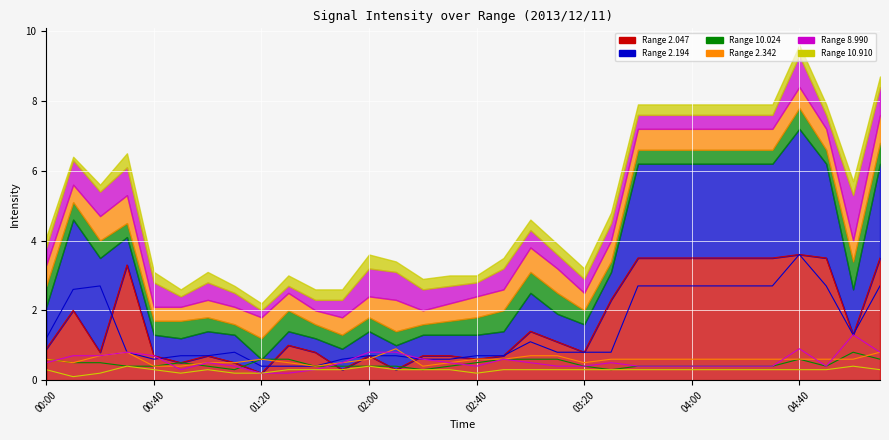

Reading left to right, transcribe all the data shown in this chart.

2.047: 0.9	2.0	0.8	3.3	0.7	0.5	0.7	0.5	0.2	1.0	0.8	0.3	0.7	0.3	0.7	0.7	0.6	0.7	1.4	1.1	0.8	2.3	3.5	3.5	3.5	3.5	3.5	3.5	3.6	3.5	1.3	3.5
2.194: 1.2	2.6	2.7	0.8	0.6	0.7	0.7	0.8	0.4	0.4	0.4	0.6	0.7	0.7	0.6	0.6	0.7	0.7	1.1	0.8	0.8	0.8	2.7	2.7	2.7	2.7	2.7	2.7	3.6	2.7	1.3	2.7
10.024: 0.6	0.5	0.5	0.4	0.4	0.5	0.4	0.3	0.6	0.6	0.4	0.4	0.4	0.4	0.3	0.4	0.5	0.6	0.6	0.6	0.4	0.3	0.4	0.4	0.4	0.4	0.4	0.4	0.6	0.4	0.8	0.6
2.342: 0.6	0.5	0.7	0.8	0.4	0.4	0.5	0.5	0.6	0.5	0.4	0.5	0.6	0.9	0.4	0.5	0.6	0.6	0.7	0.7	0.5	0.6	0.6	0.6	0.6	0.6	0.6	0.6	0.6	0.6	0.6	0.8
8.990: 0.5	0.7	0.7	0.8	0.7	0.3	0.5	0.4	0.2	0.2	0.3	0.5	0.8	0.8	0.6	0.5	0.4	0.6	0.5	0.4	0.4	0.5	0.4	0.4	0.4	0.4	0.4	0.4	0.9	0.4	1.3	0.8
10.910: 0.3	0.1	0.2	0.4	0.3	0.2	0.3	0.2	0.2	0.3	0.3	0.3	0.4	0.3	0.3	0.3	0.2	0.3	0.3	0.3	0.3	0.3	0.3	0.3	0.3	0.3	0.3	0.3	0.3	0.3	0.4	0.3